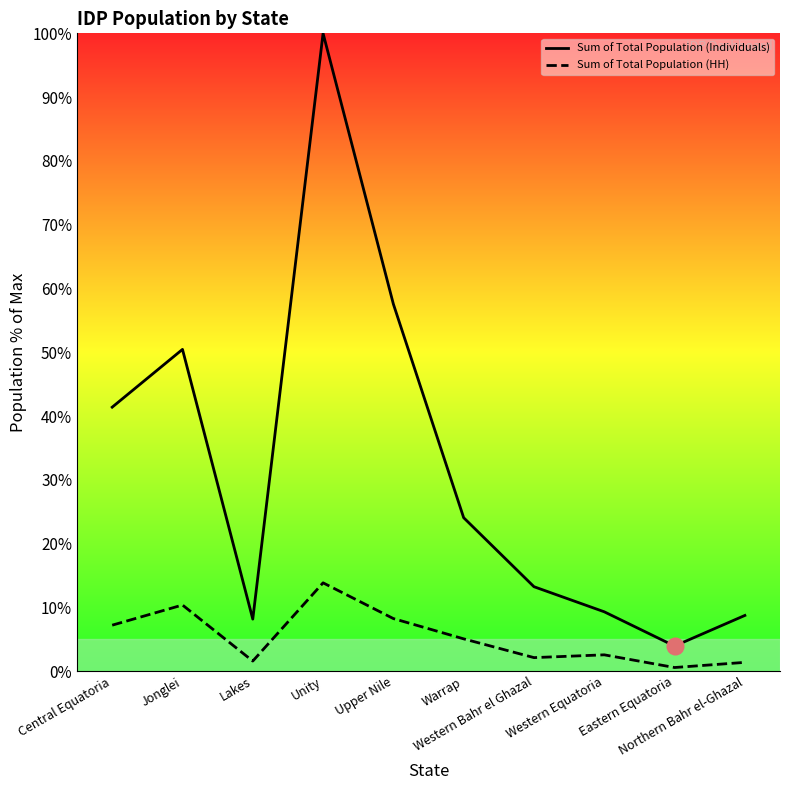

Reading left to right, extract all data points from this chart.

Sum of Total Population (Individuals): Central Equatoria=41.4	Jonglei=50.4	Lakes=8.2	Unity=100.0	Upper Nile=57.6	Warrap=24.1	Western Bahr el Ghazal=13.2	Western Equatoria=9.3	Eastern Equatoria=3.9	Northern Bahr el-Ghazal=8.7
Sum of Total Population (HH): Central Equatoria=7.2	Jonglei=10.4	Lakes=1.6	Unity=13.8	Upper Nile=8.2	Warrap=5.1	Western Bahr el Ghazal=2.1	Western Equatoria=2.6	Eastern Equatoria=0.6	Northern Bahr el-Ghazal=1.4